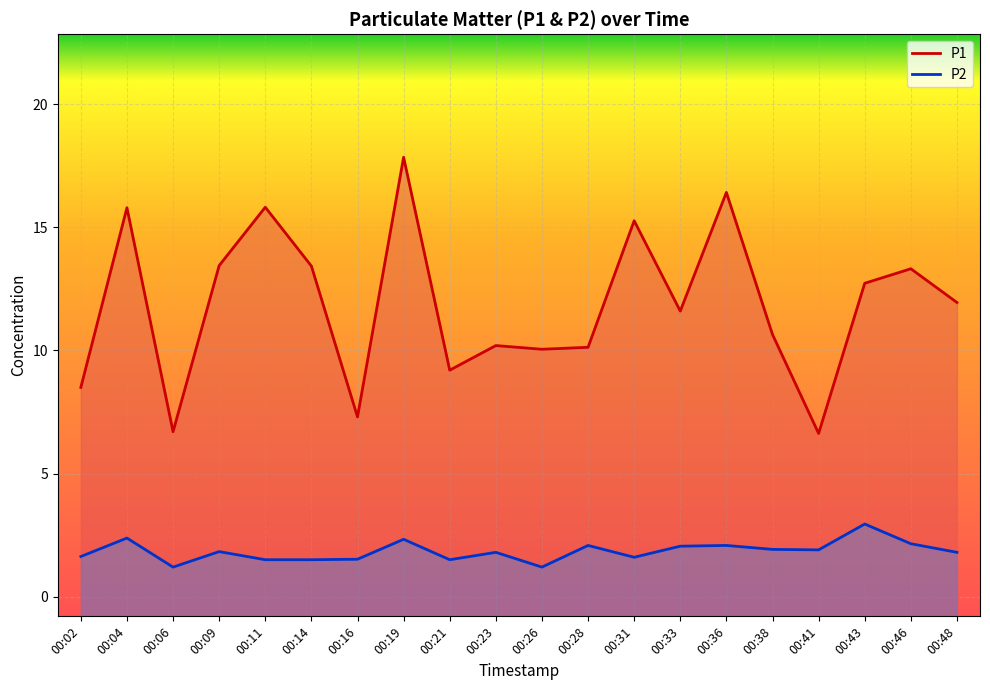

True or false: P2 and P1 cross at least once.

False